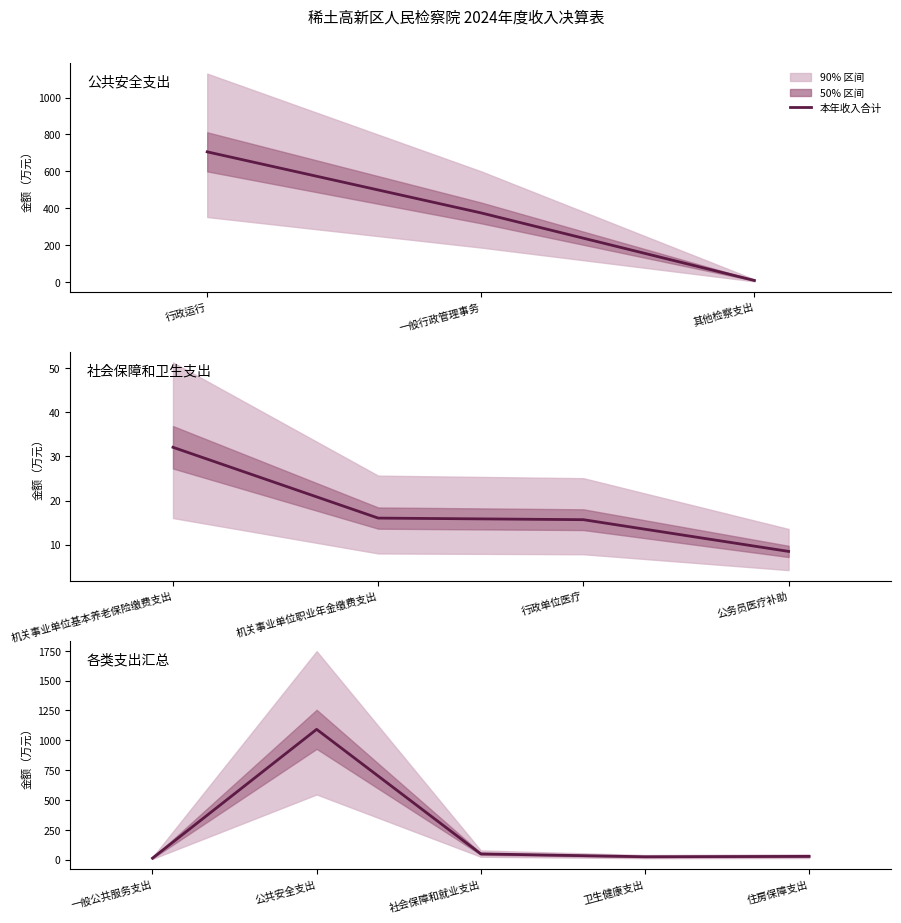

True or false: the data has more than 2 interior local peaks.

False